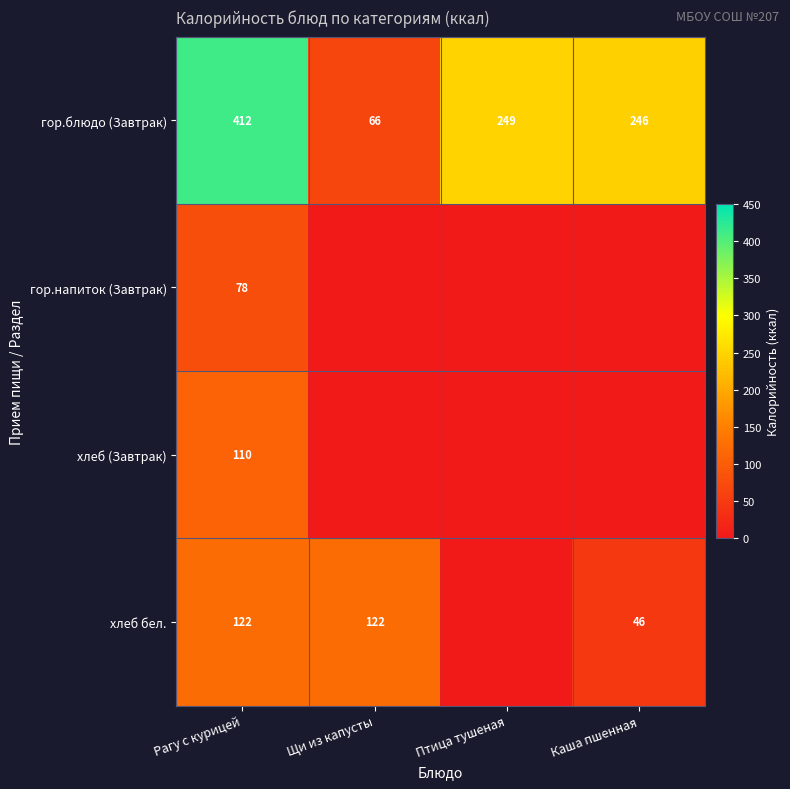

What is the approximate value of гор.блюдо (Завтрак) at Рагу с курицей, to the nearest 10?

410